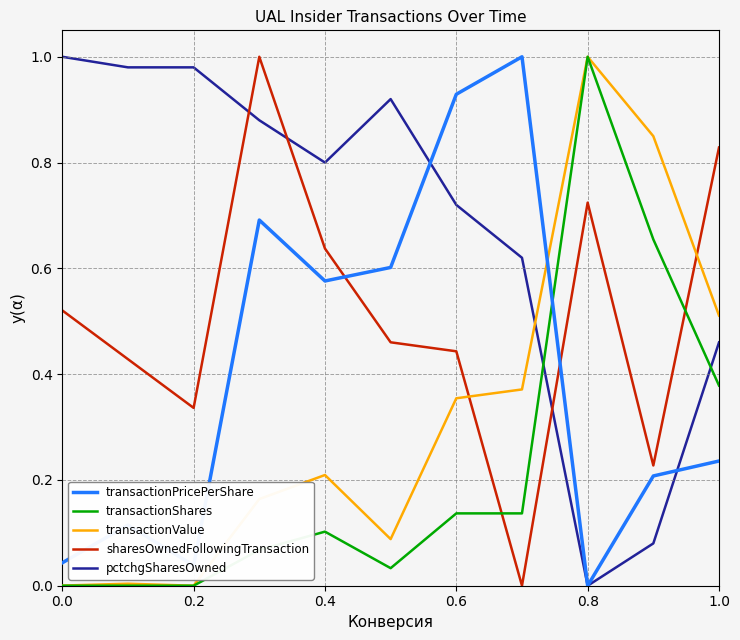

Which series has the largest total across all categories?

pctchgSharesOwned